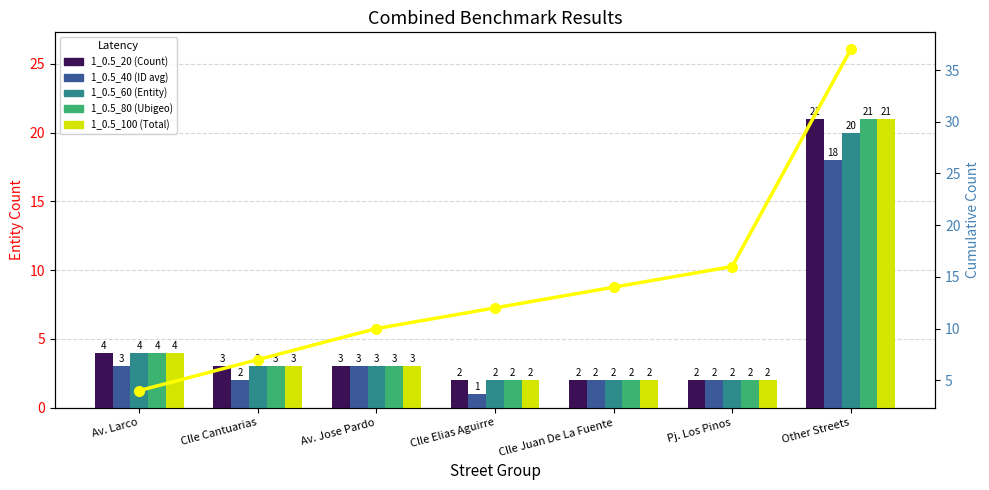

Reading left to right, transcribe all the data shown in this chart.

1_0.5_20 (Count): 4	3	3	2	2	2	21
1_0.5_40 (ID avg): 3	2	3	1	2	2	18
1_0.5_60 (Entity): 4	3	3	2	2	2	20
1_0.5_80 (Ubigeo): 4	3	3	2	2	2	21
1_0.5_100 (Total): 4	3	3	2	2	2	21
Cumulative: 4	7	10	12	14	16	37